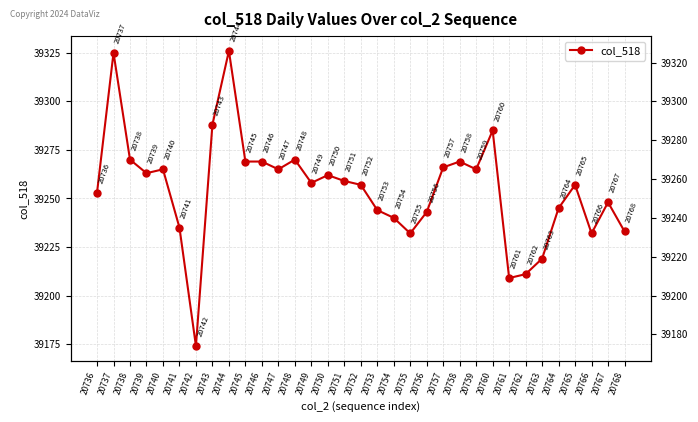

At which category does the data reach its first local peak?

20737